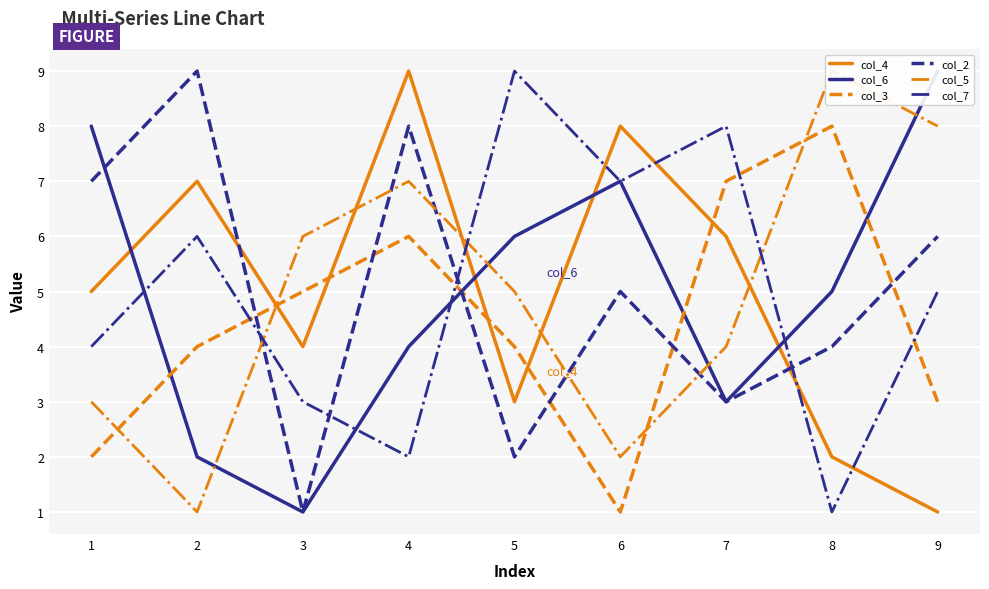

What is the sum of all col_2 values?

45